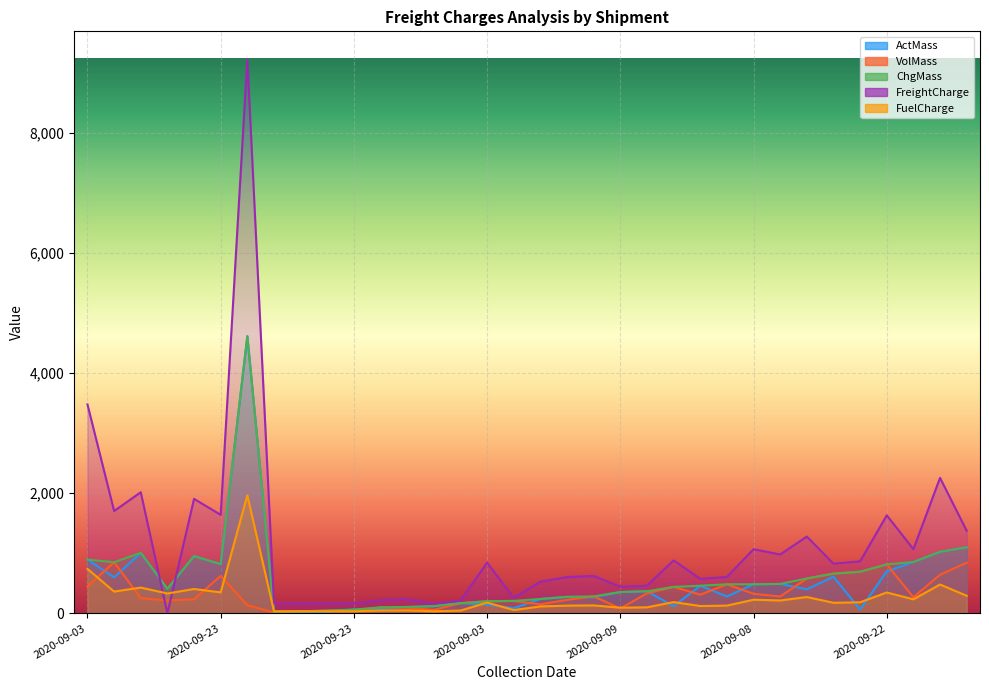

What is the maximum value for ChgMass?

4613.0